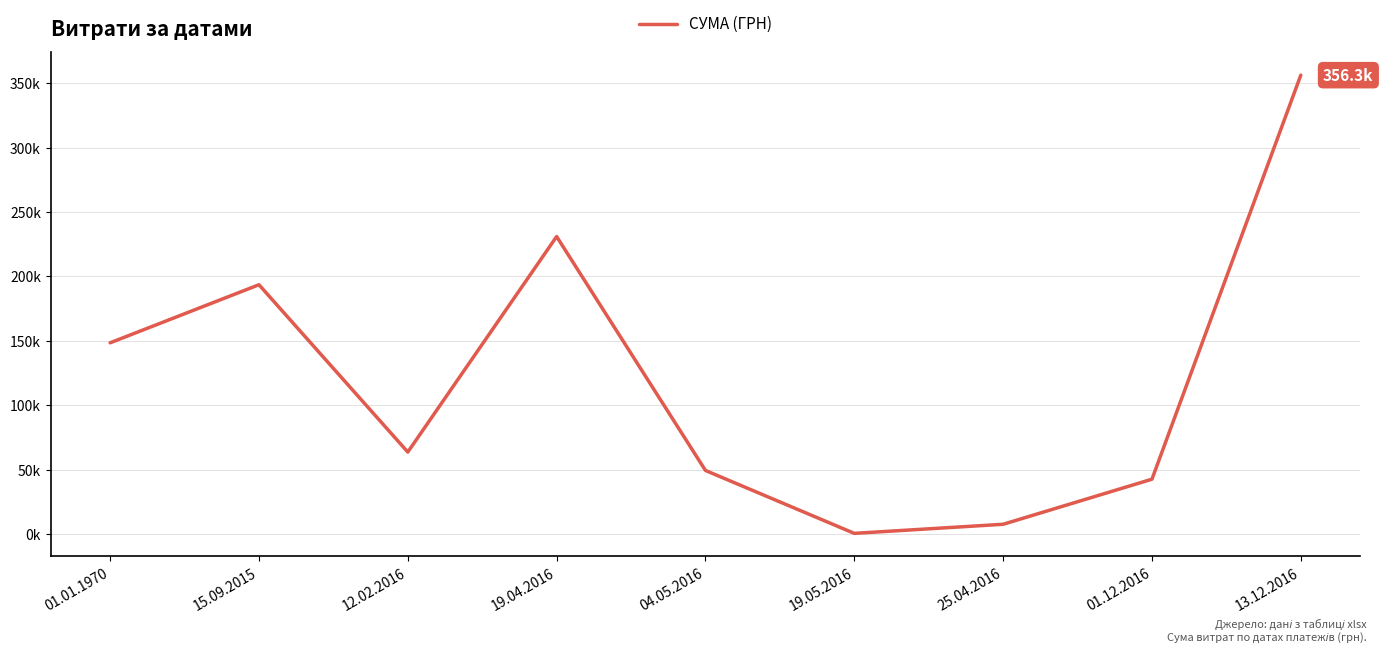

Is this an area chart (filled region under the line)?

No